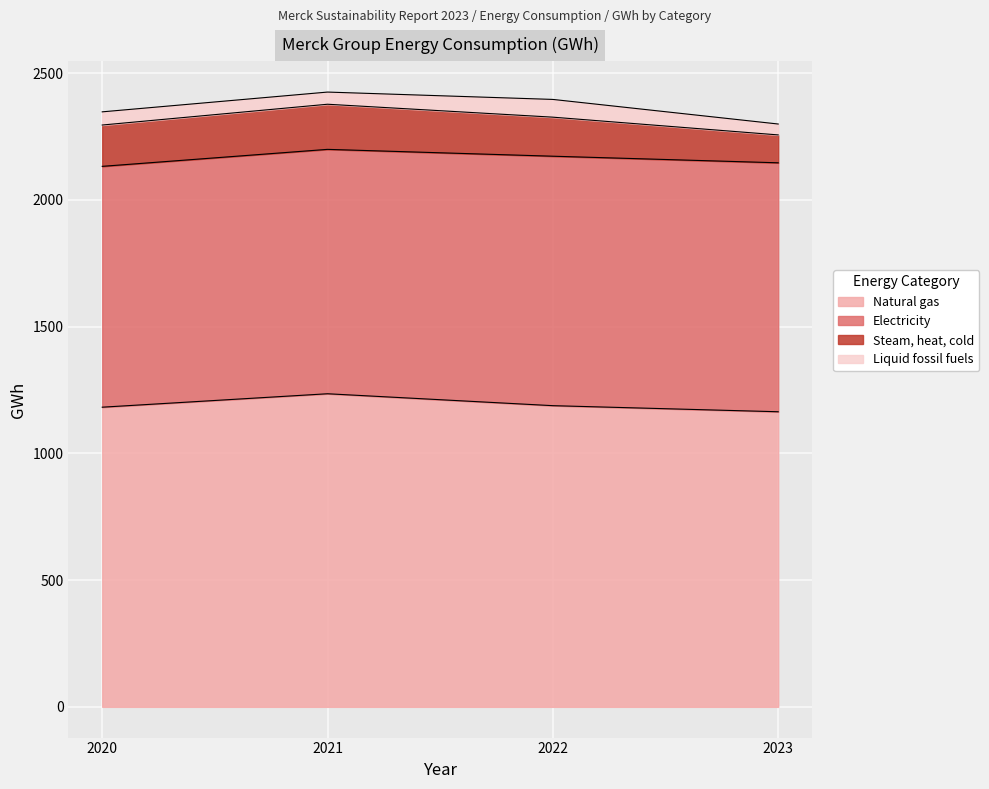

How many interior local valleys does the Liquid fossil fuels series have?

1